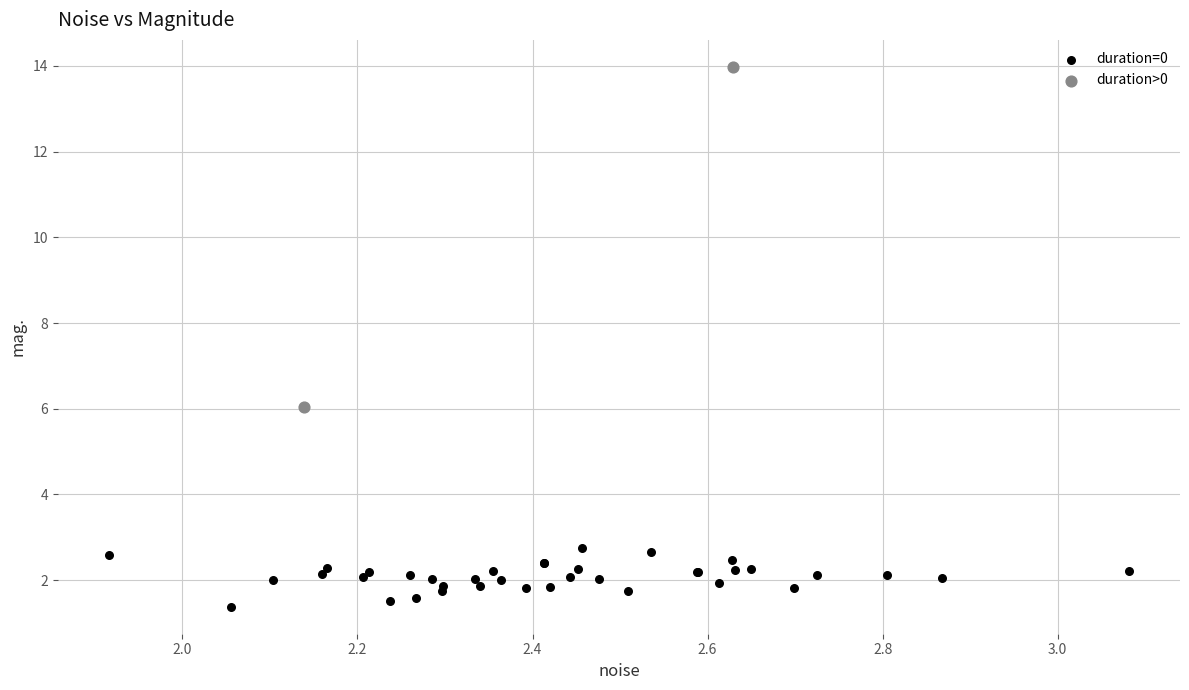

Which series has the widest spread of Y values?

duration>0